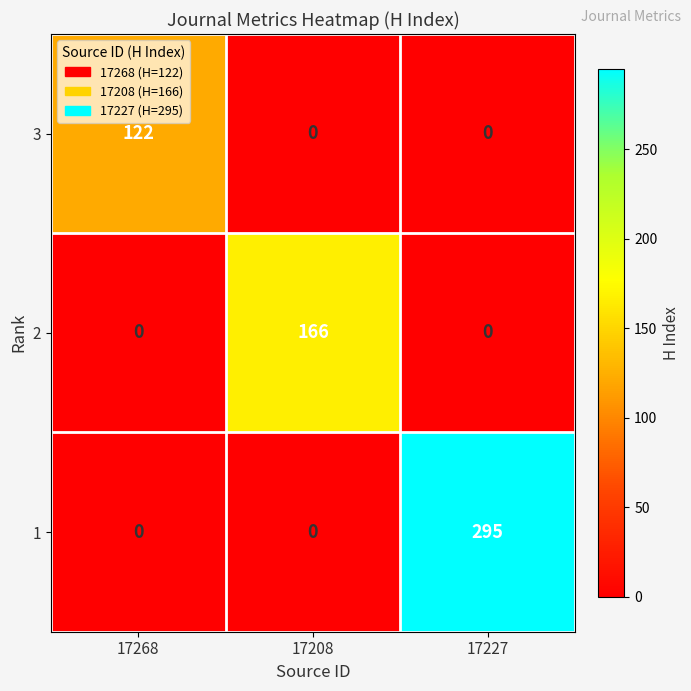

The 1 series shows 295 at 17227. True or false?

True